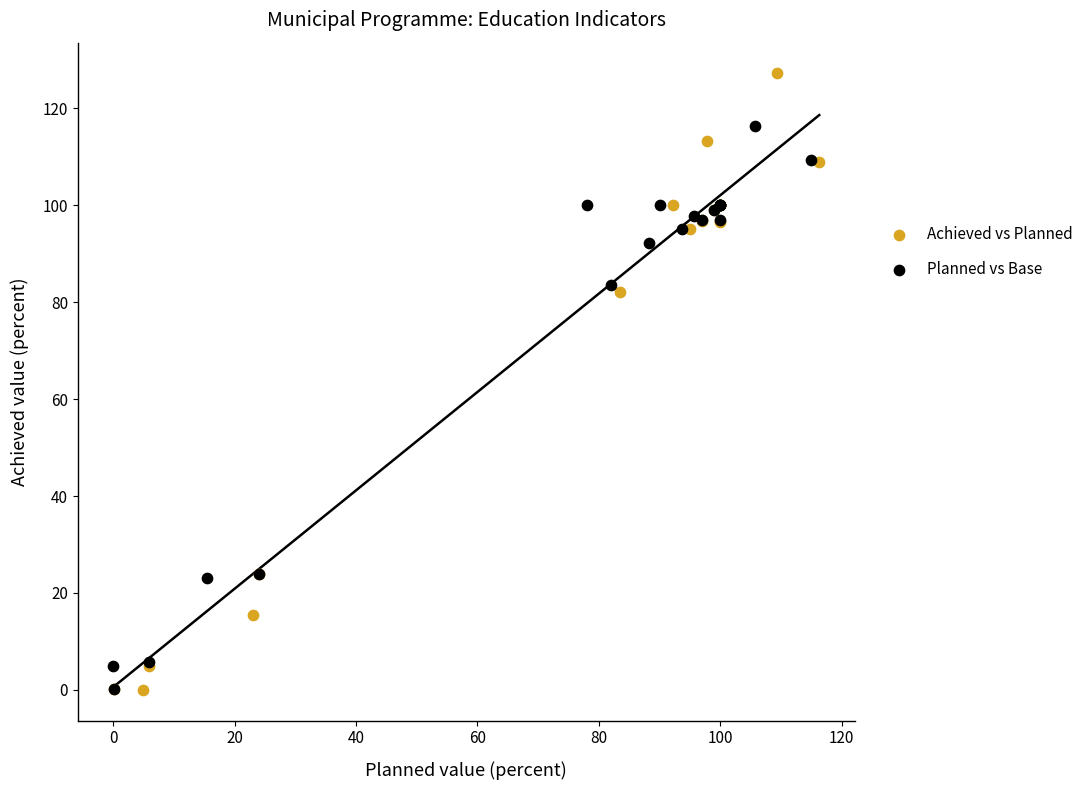

Which series has the largest Y range (max minus min)?

Achieved vs Planned